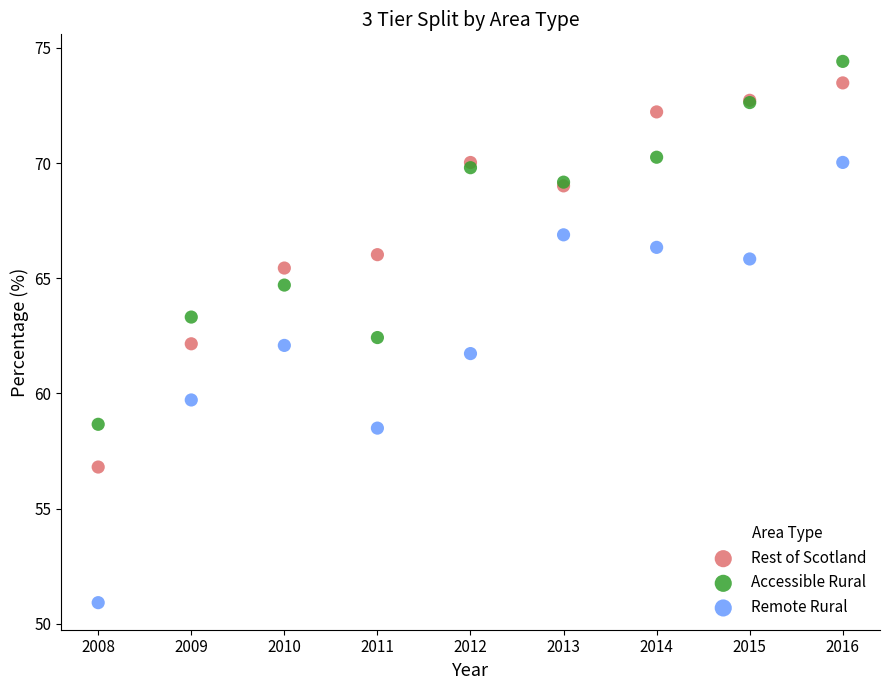

Which series contains the highest Y value?

Accessible Rural